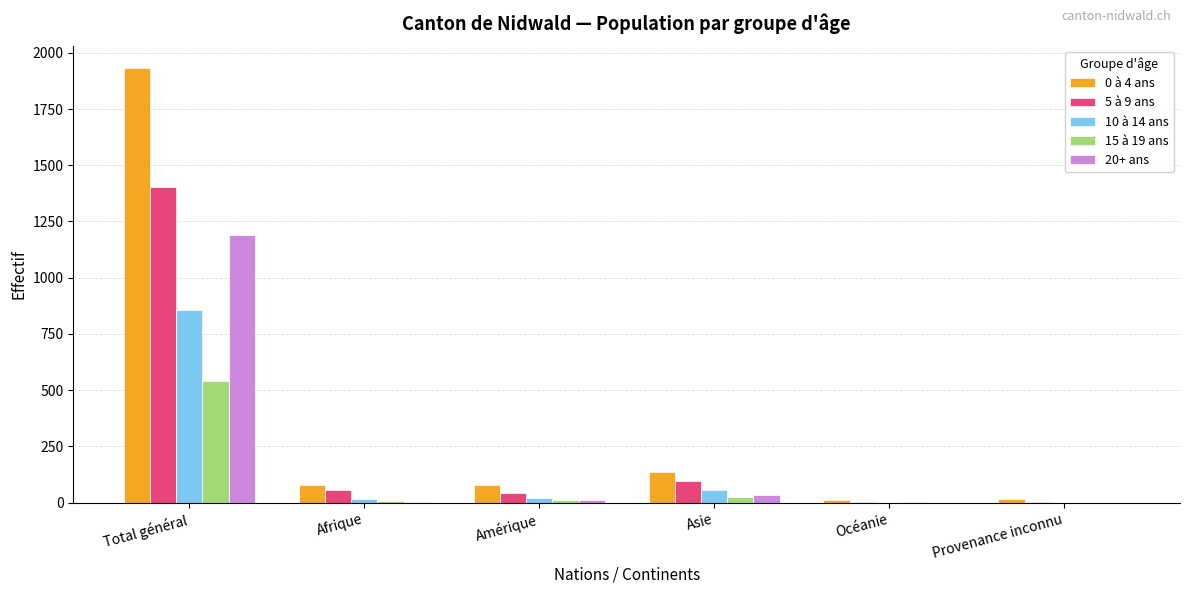

What is the maximum value for 15 à 19 ans?

541